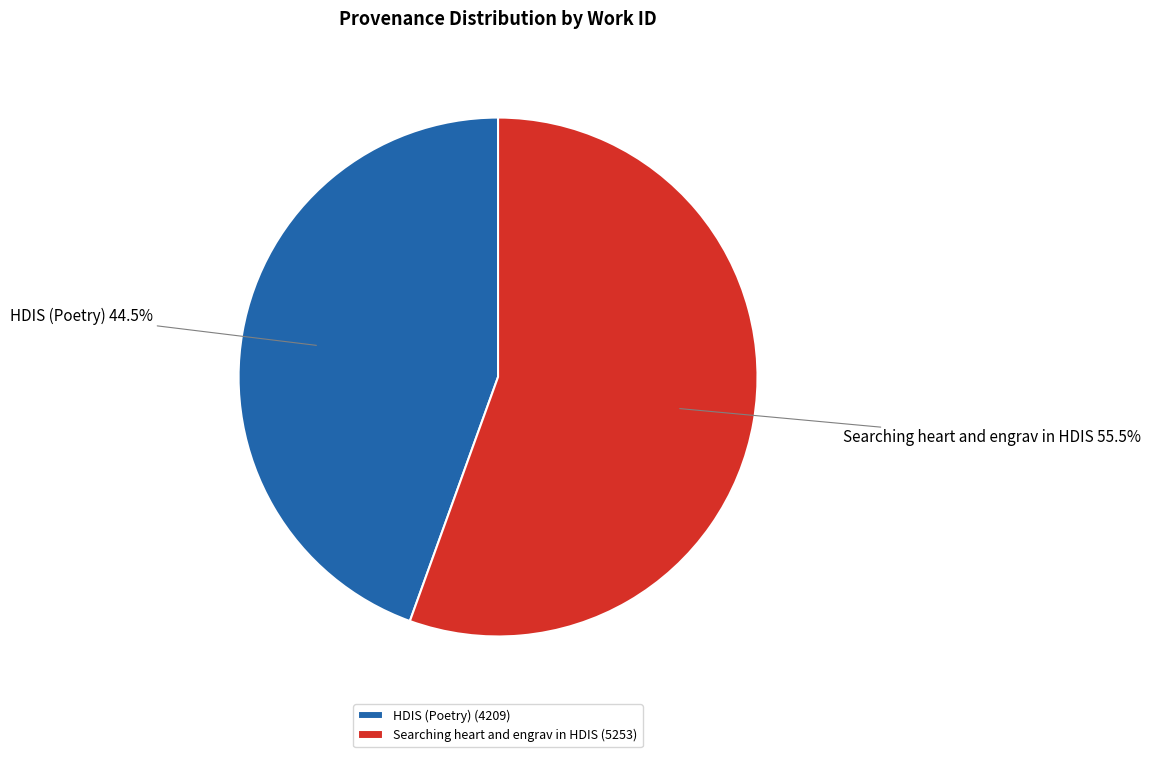

To the nearest percent, what is the combined percentage of HDIS (Poetry) and Searching heart and engrav in HDIS?

100%